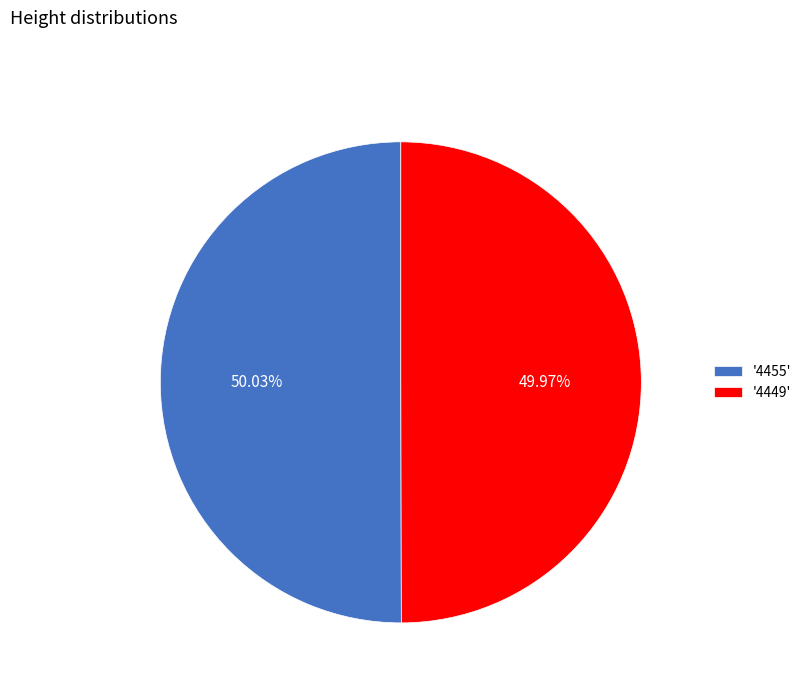

Do '4449' and '4455' together represent more than half of the pie?

Yes